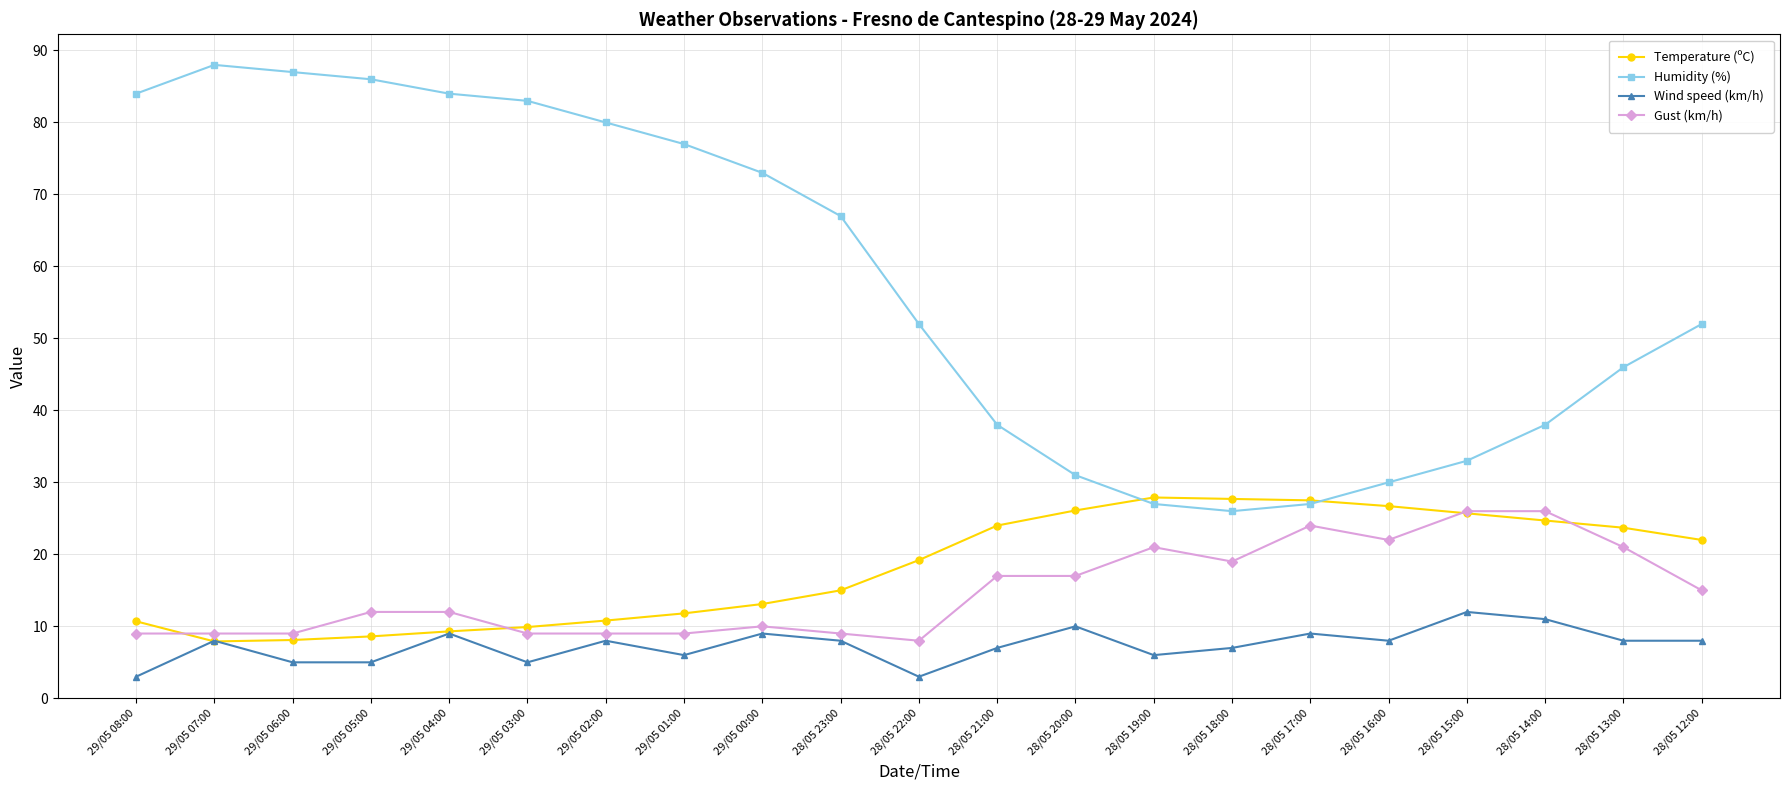

True or false: Gust (km/h) and Wind speed (km/h) cross at least once.

False